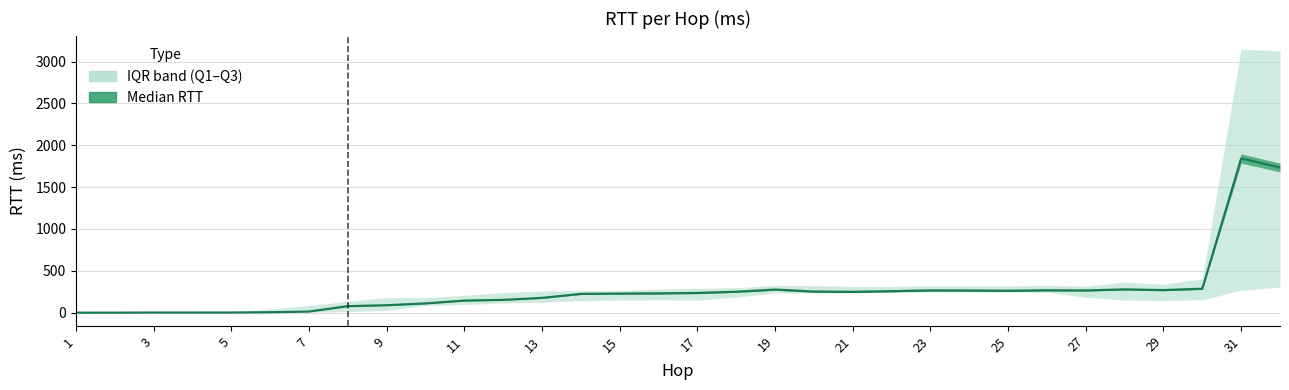

What is the value of the upper_quartile_rtt point at the 26th from the left?

327.4